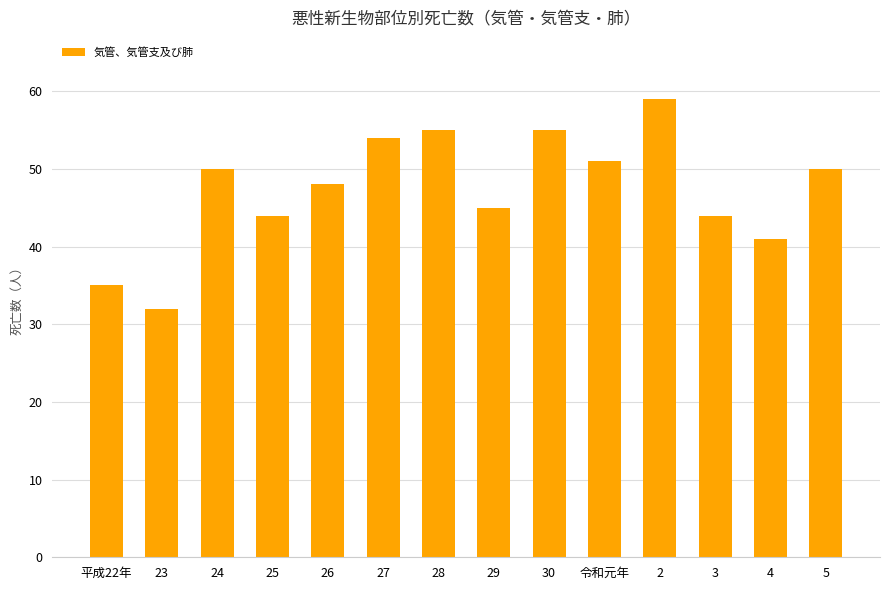

What is the label of the 3rd bar from the right?

3